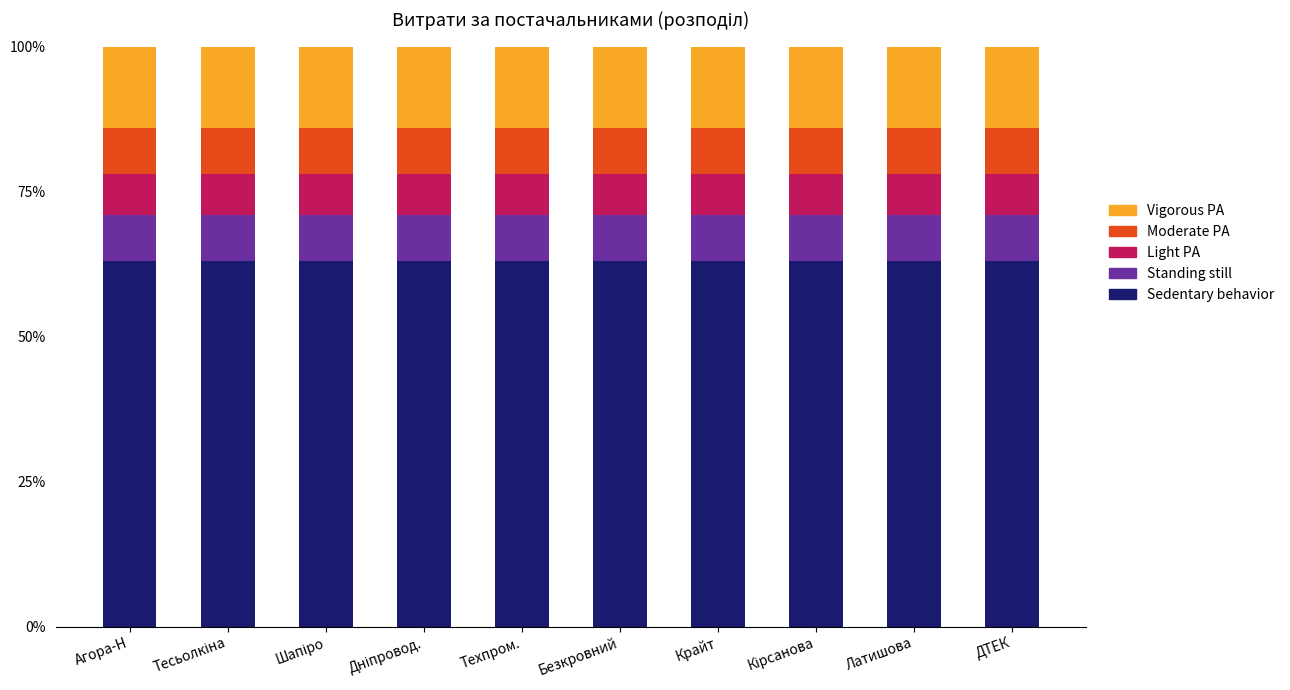

What is the total value across all series at Техпром.?

100